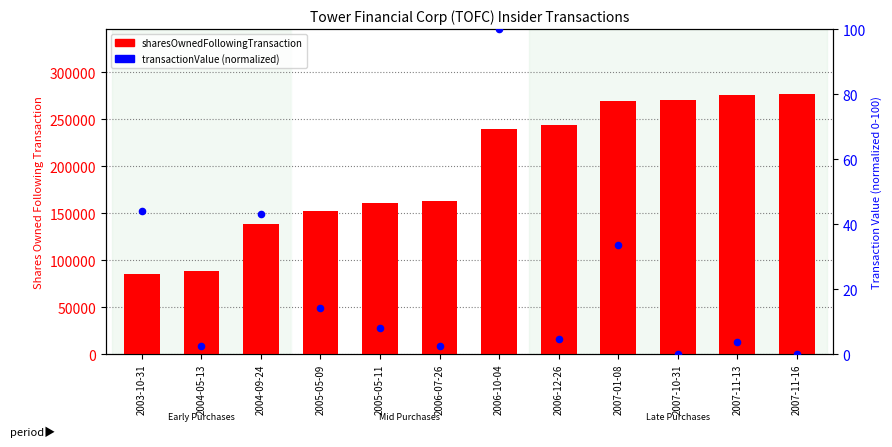

Which series contains the highest Y value?

sharesOwnedFollowingTransaction